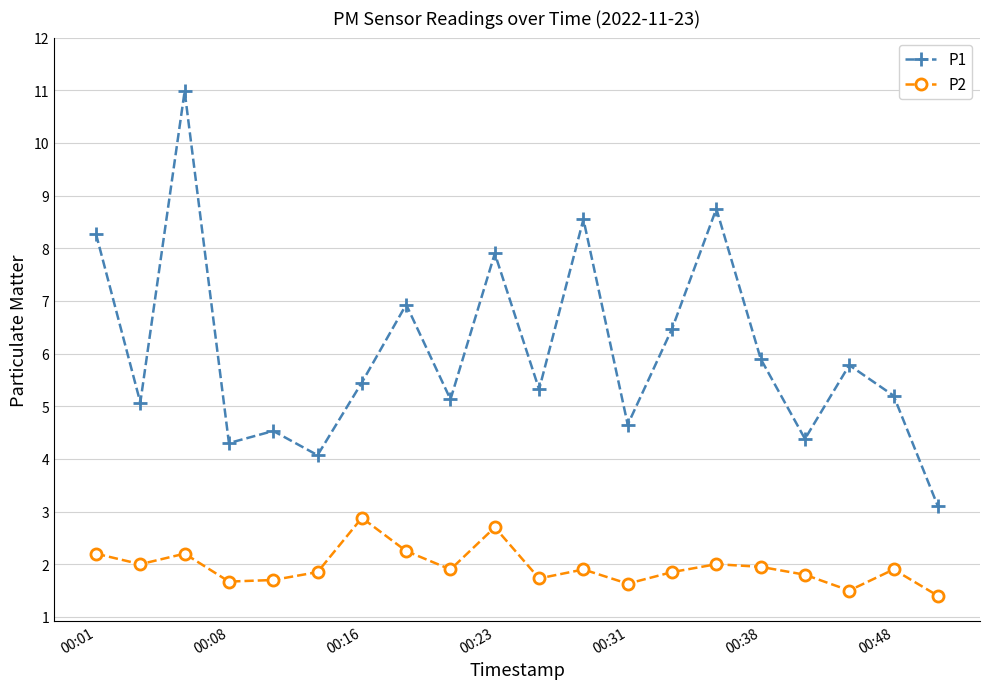

List the series in order of their peak value, highest first.

P1, P2